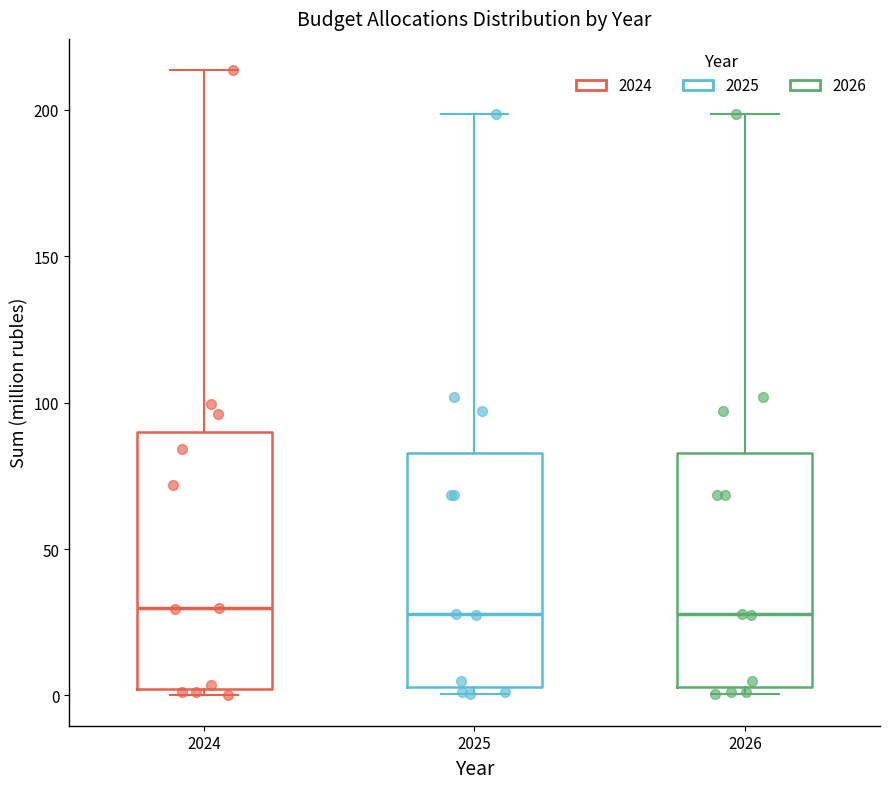

Reading left to right, transcribe this box plot: for each box, give where its median line is, the range the box spans, and where its two whiskers end, as read against the y-axis. The values are not printed on the chart, so give them approximately, as read against the axis.

2024: median 30, box 0 to 90, whiskers 0 (just below the box's lower edge) to 215
2025: median 30, box 5 to 85, whiskers 0 to 200
2026: median 30, box 5 to 85, whiskers 0 to 200